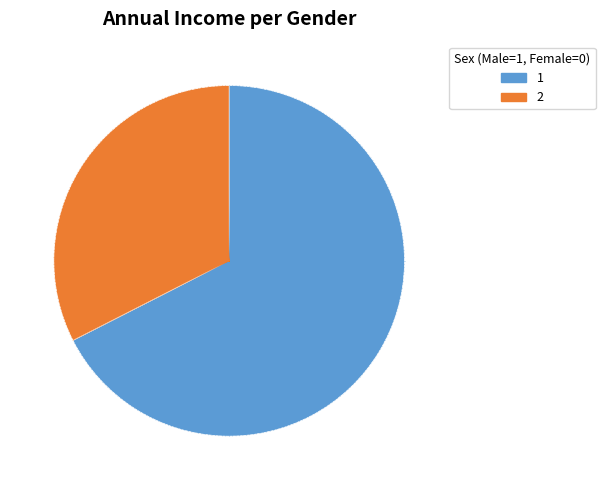

Is there a majority slice in this chart?

Yes